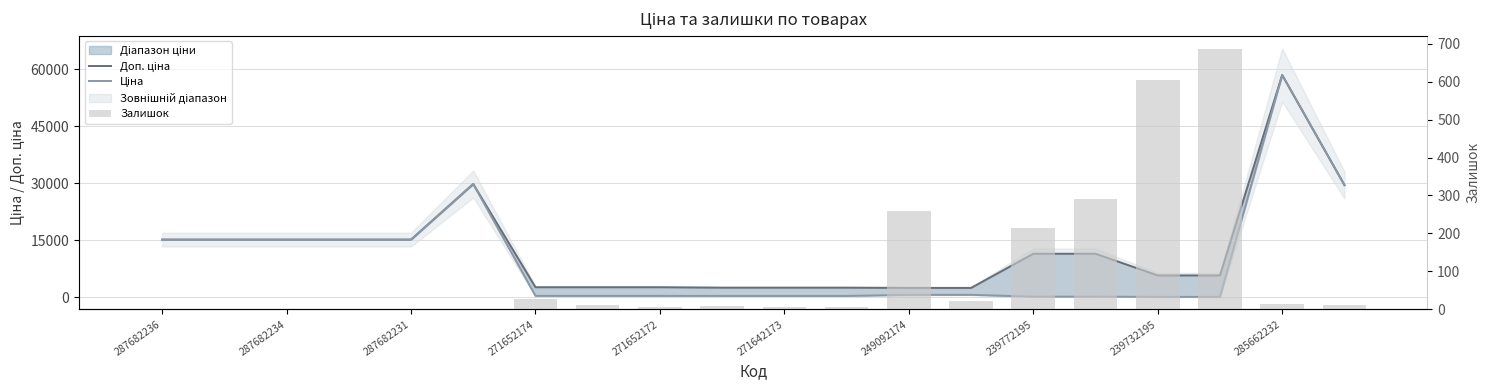

The value of Доп. ціна at 287682234 is 15120.0. True or false?

True